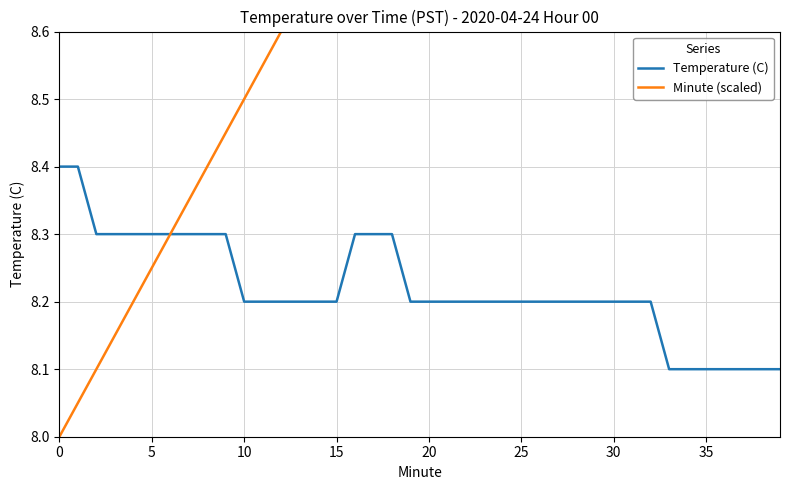

Between 21 and 33, which series saw the biggest shift?

Minute (scaled)